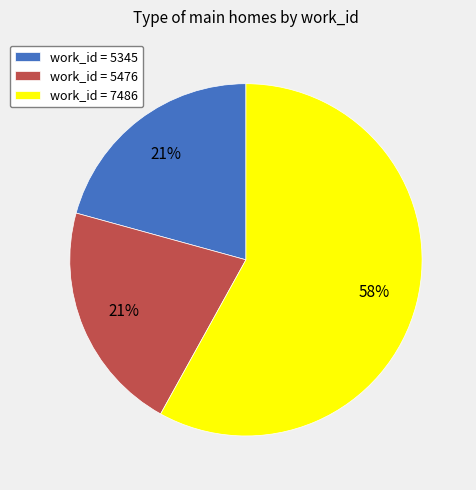

Which category has the biggest portion of the pie?

work_id = 7486